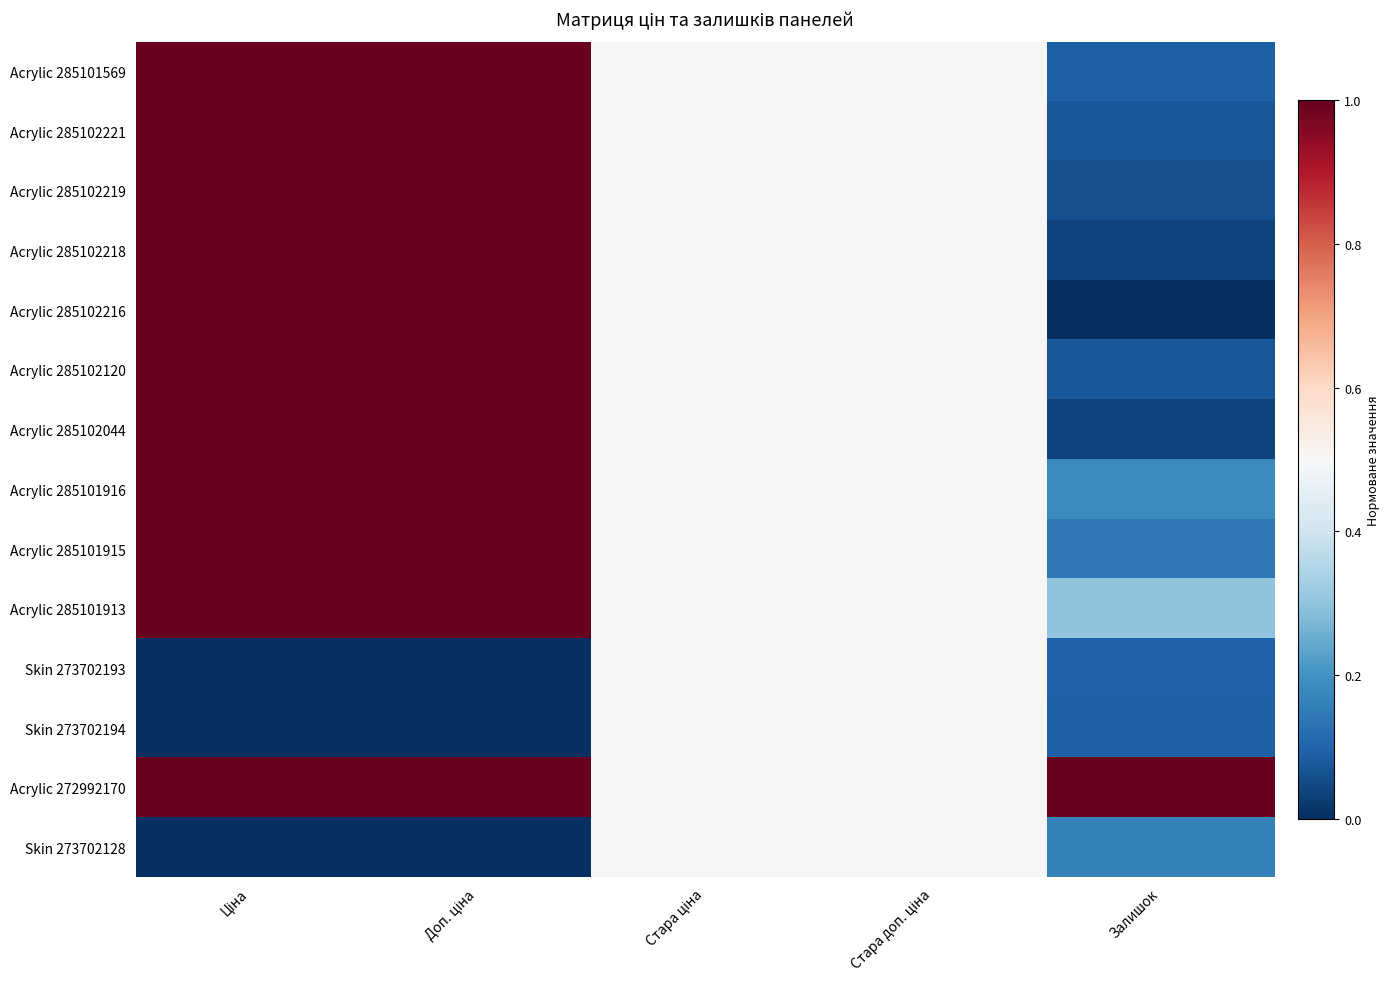

At which category is the sum across all series the highest?

Ціна